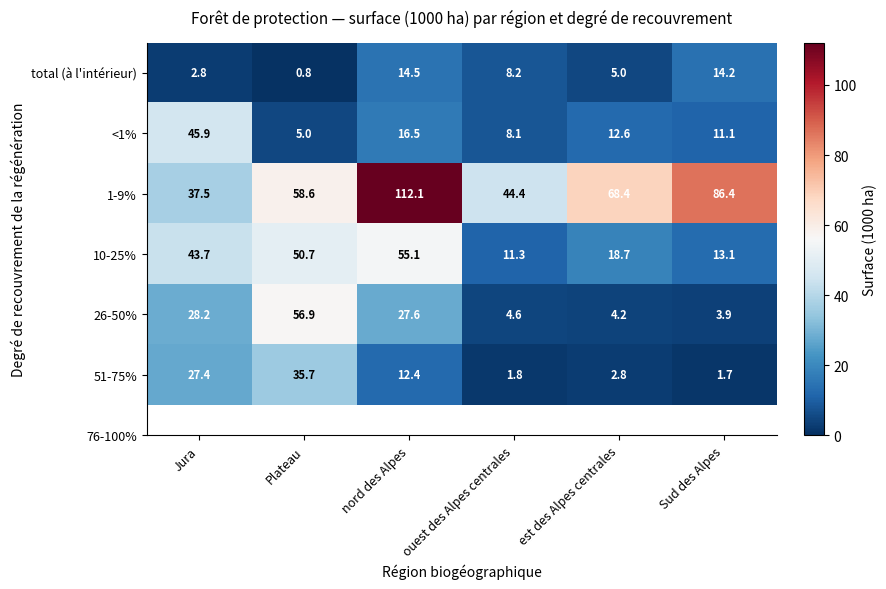

Is it true that 10-25% equals 50.7 at Plateau?

True